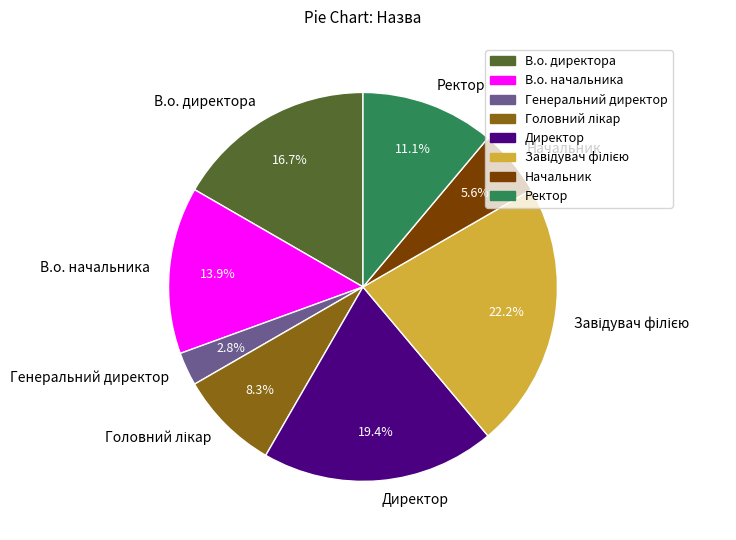

Does Генеральний директор represent more than half of the total?

No